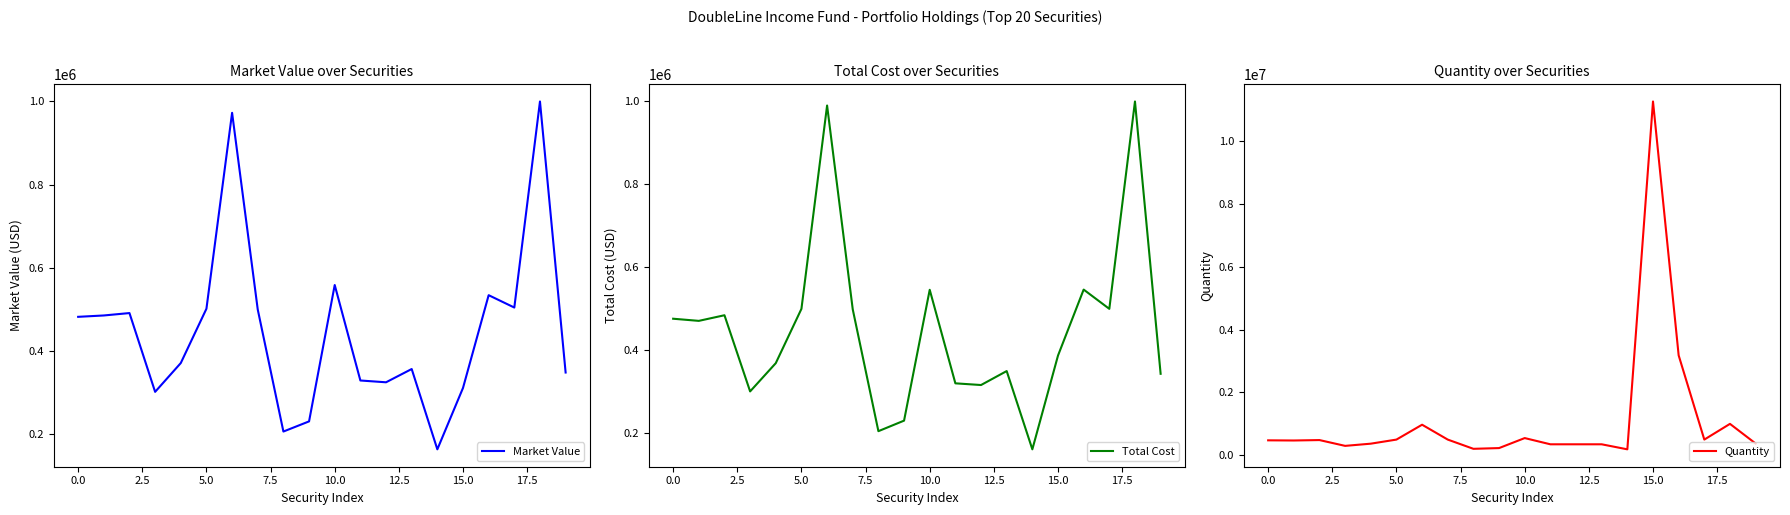

Which category has the lowest value in the Total Cost series?

14